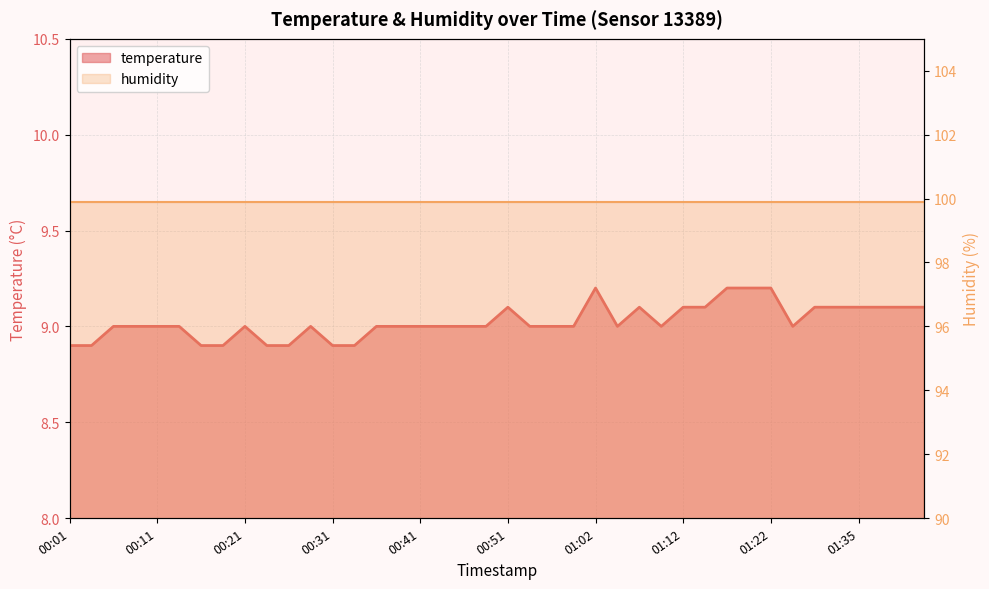

Count the temperature values in the range 9 to 10.

32